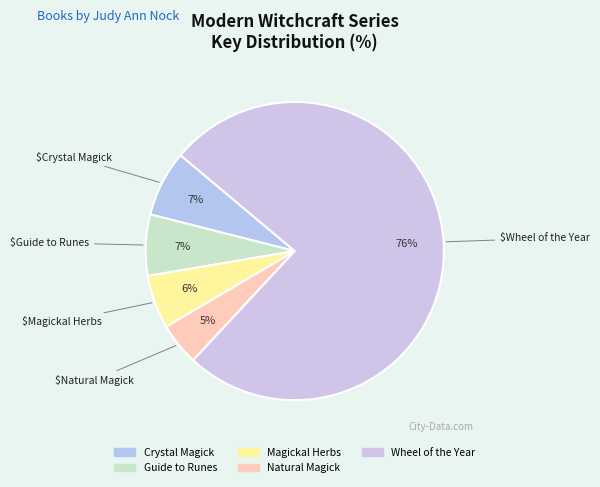

What is the largest slice in the pie chart?

Wheel of the Year